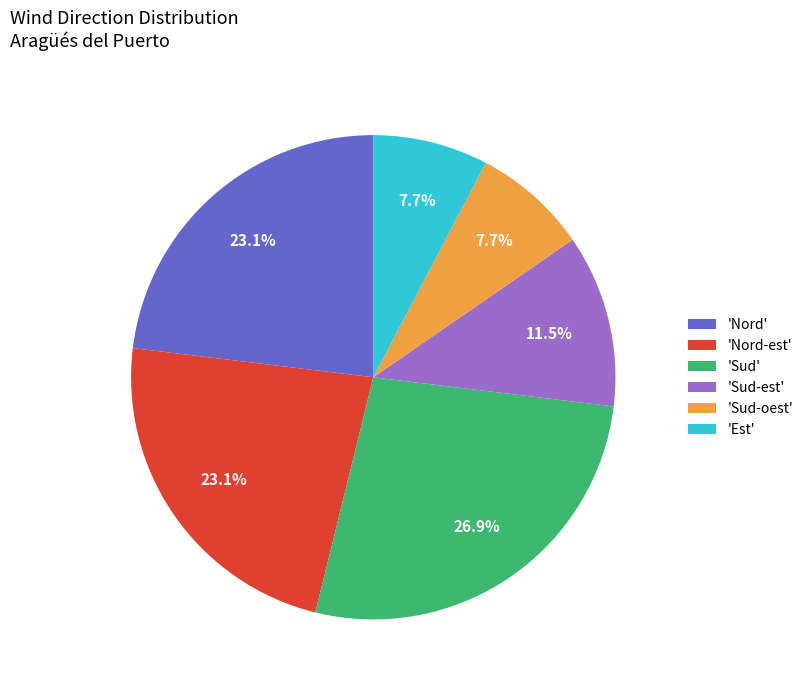

Combined, do 'Est' and 'Sud' account for over 50%?

No